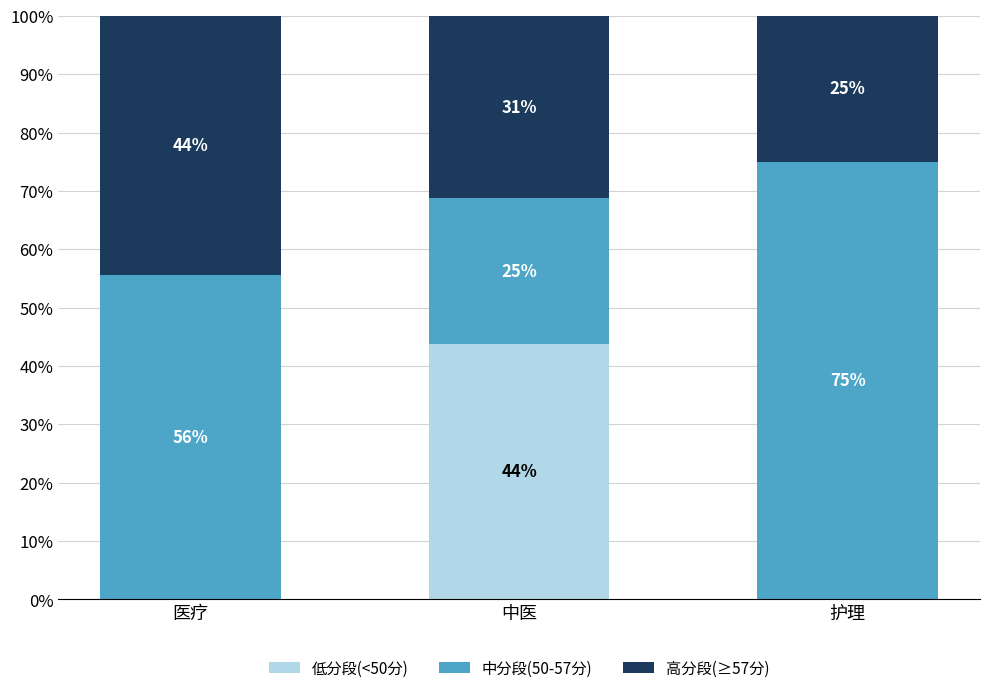

What position from the right is 医疗?

3